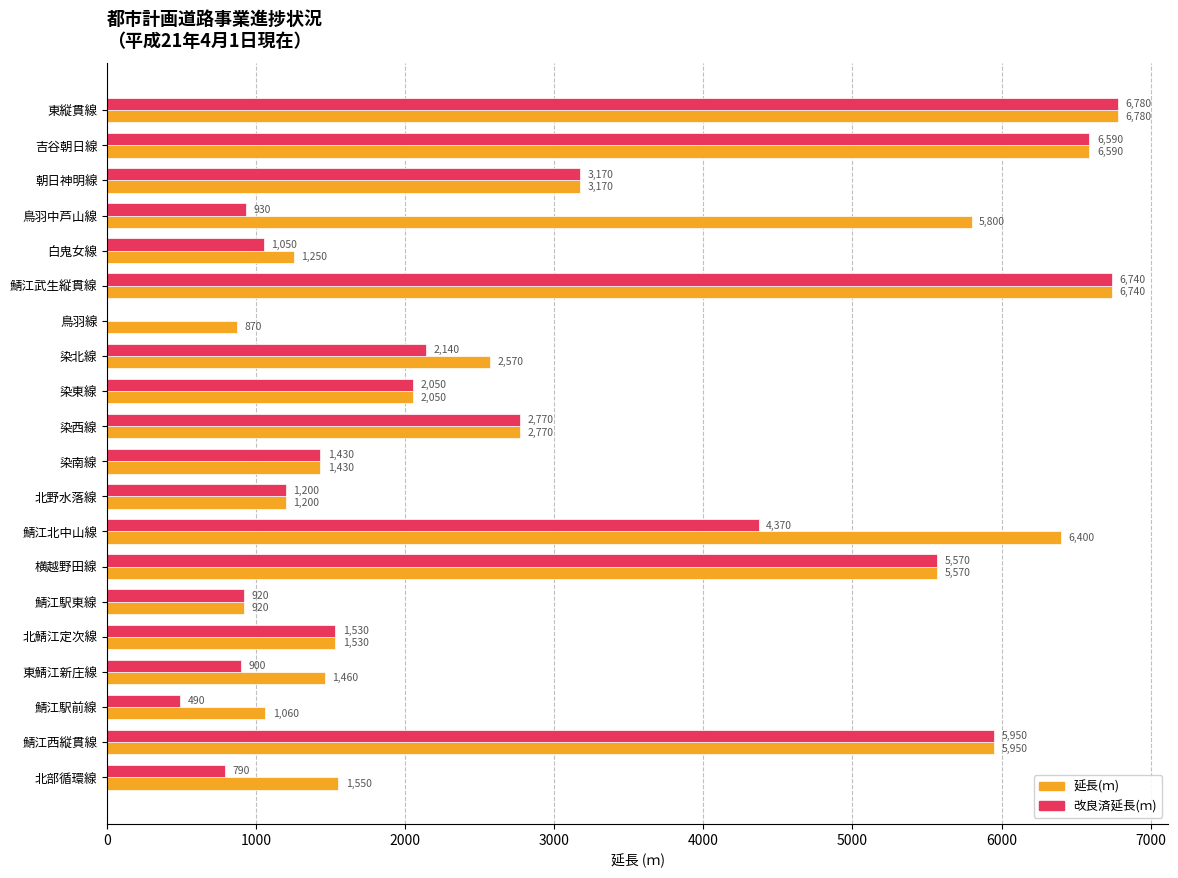

What is the sum of all 改良済延長(ｍ) values?

55370